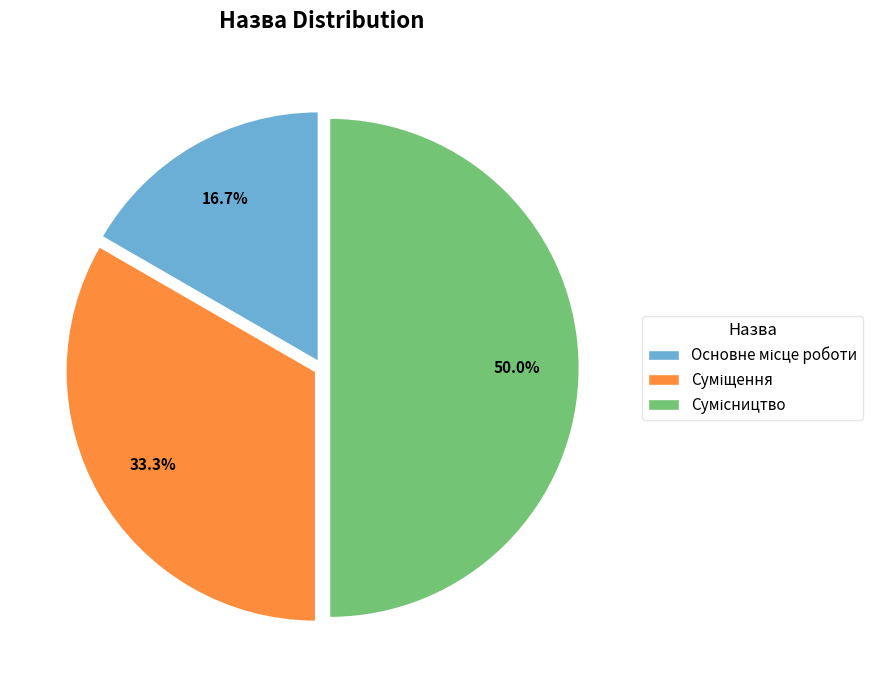

How many slices are in this pie chart?

3